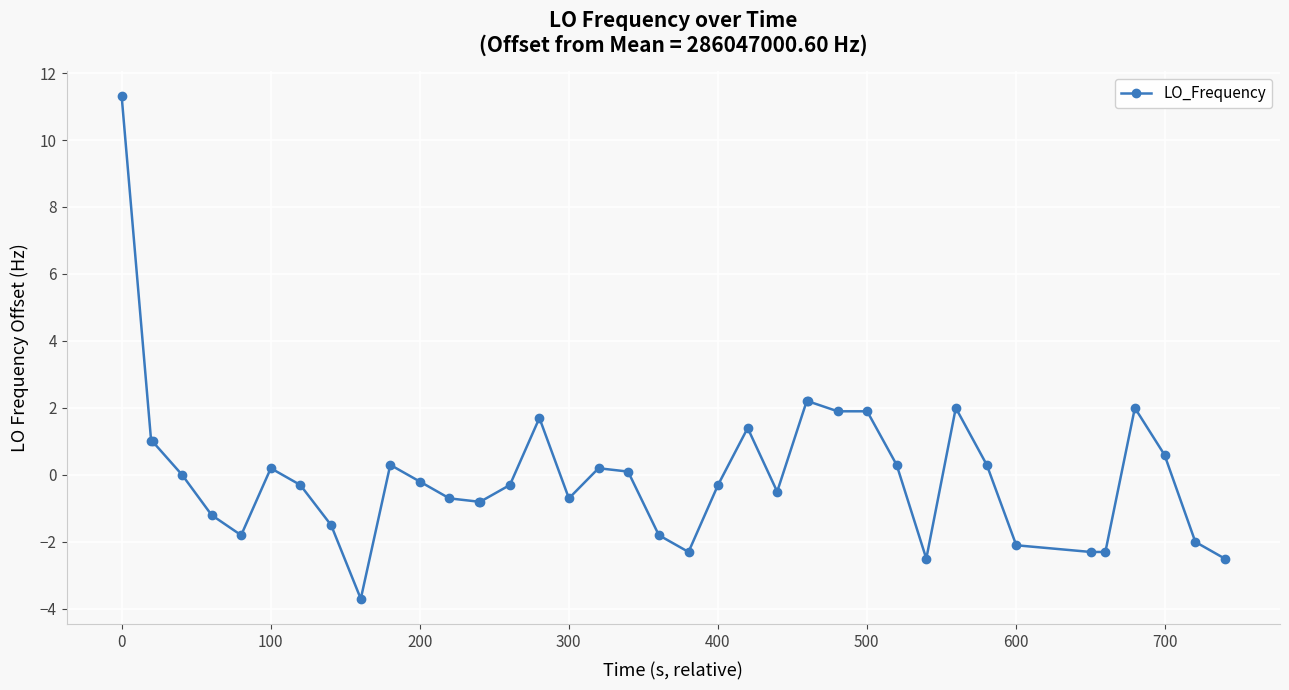

True or false: there are more than 1 points higher than both neighbors.

True